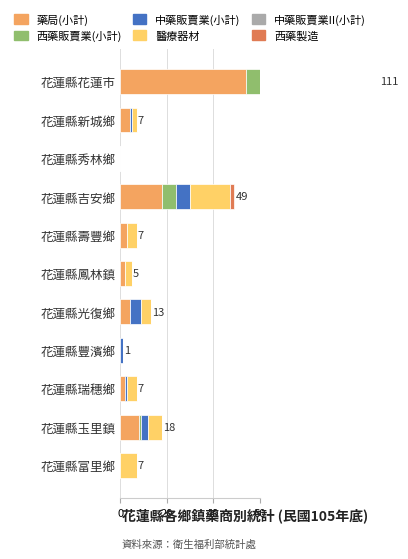

Which series has the largest total across all categories?

藥局(小計)